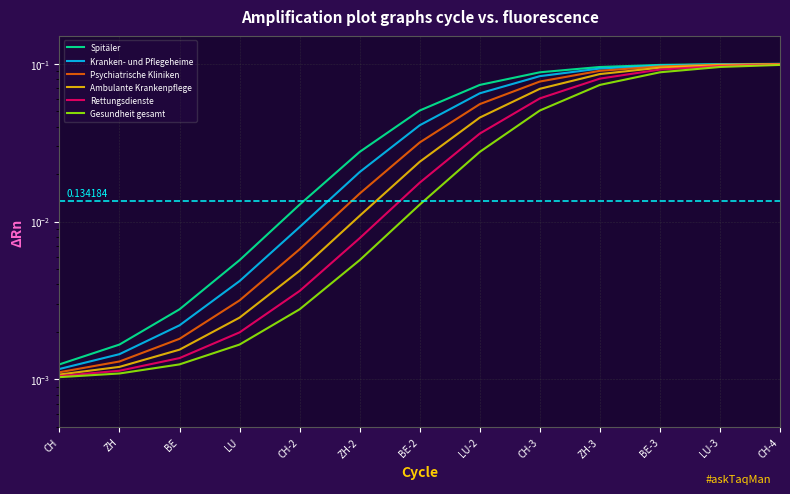

At CH, list the series in order from smallest to largest.

Gesundheit gesamt, Rettungsdienste, Ambulante Krankenpflege, Psychiatrische Kliniken, Kranken- und Pflegeheime, Spitäler